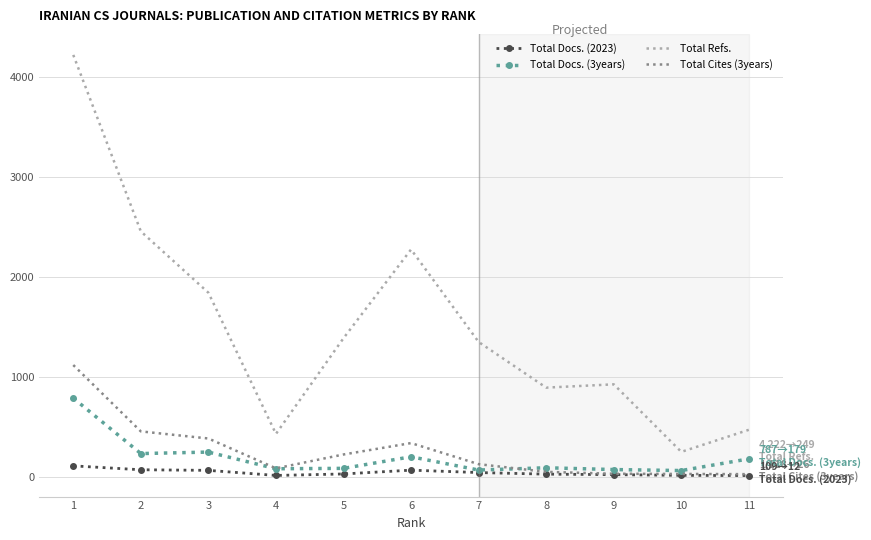

What is the greatest value displayed?

4222